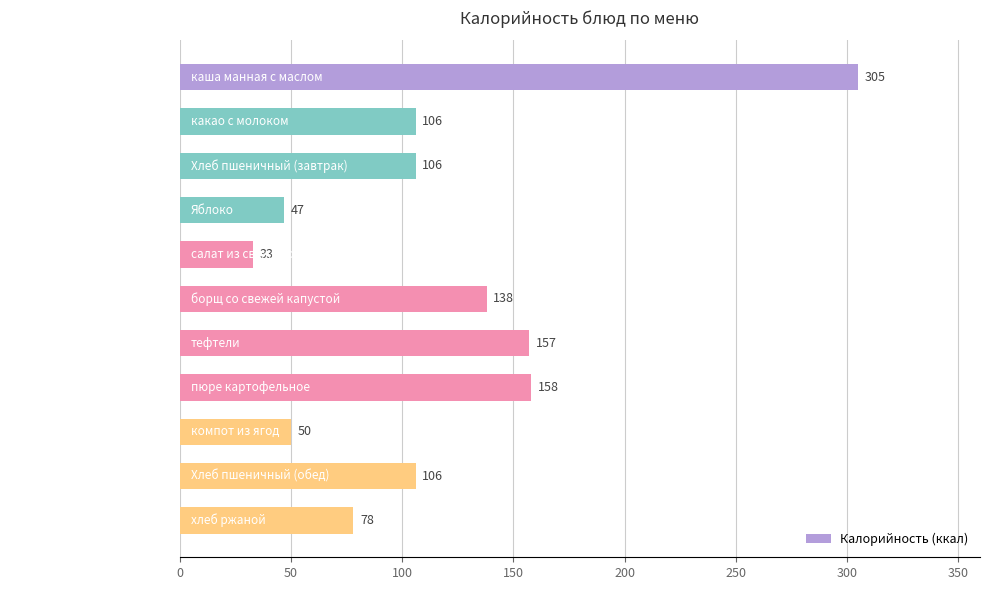

What is the smallest value displayed?

33